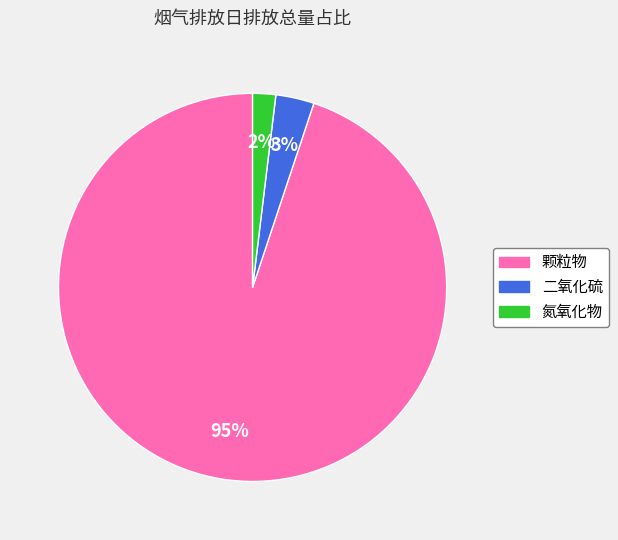

What percentage is the 颗粒物 slice, to the nearest percent?

95%